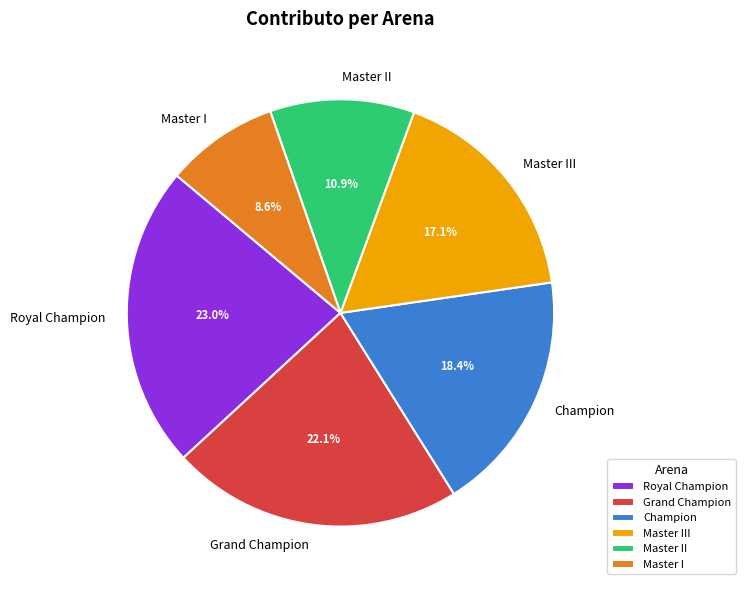

Is there a majority slice in this chart?

No